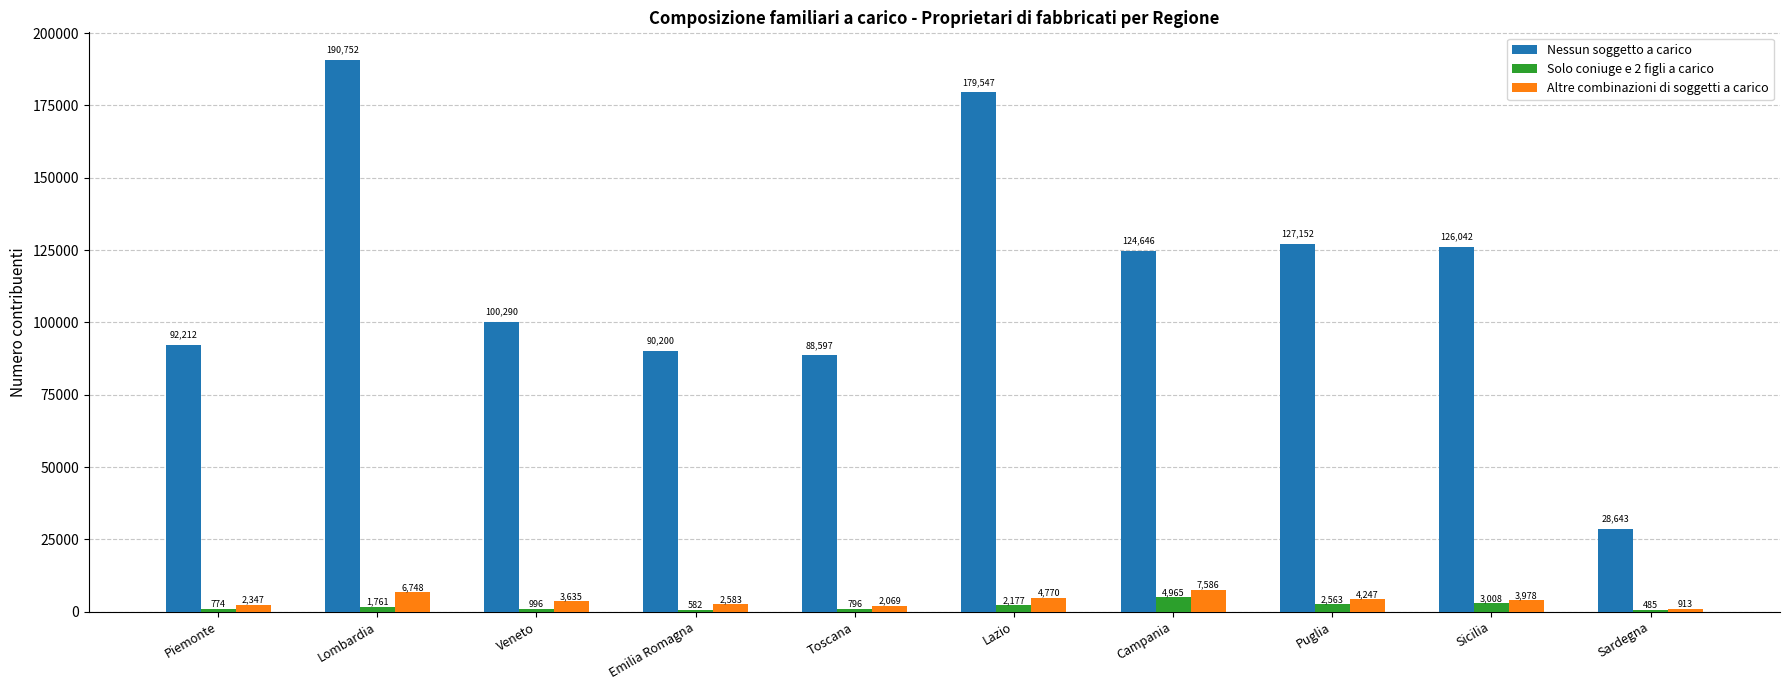

The value of Nessun soggetto a carico at Puglia is 127152. True or false?

True